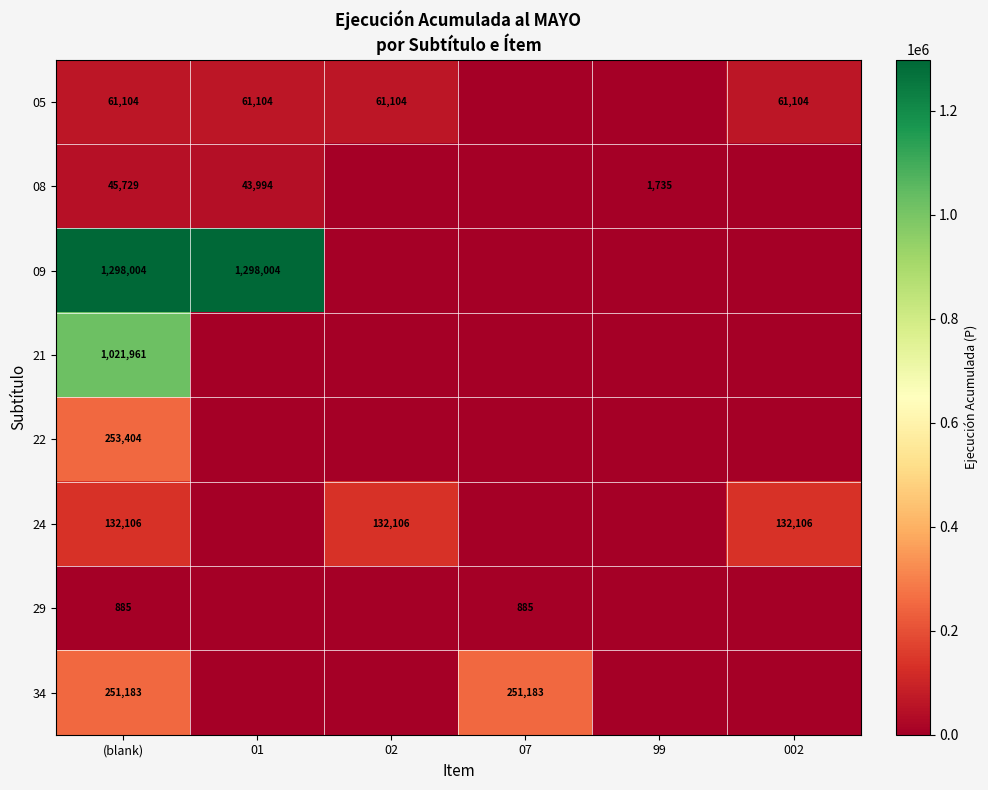

Is it true that 05 equals 19068 at 02?

False